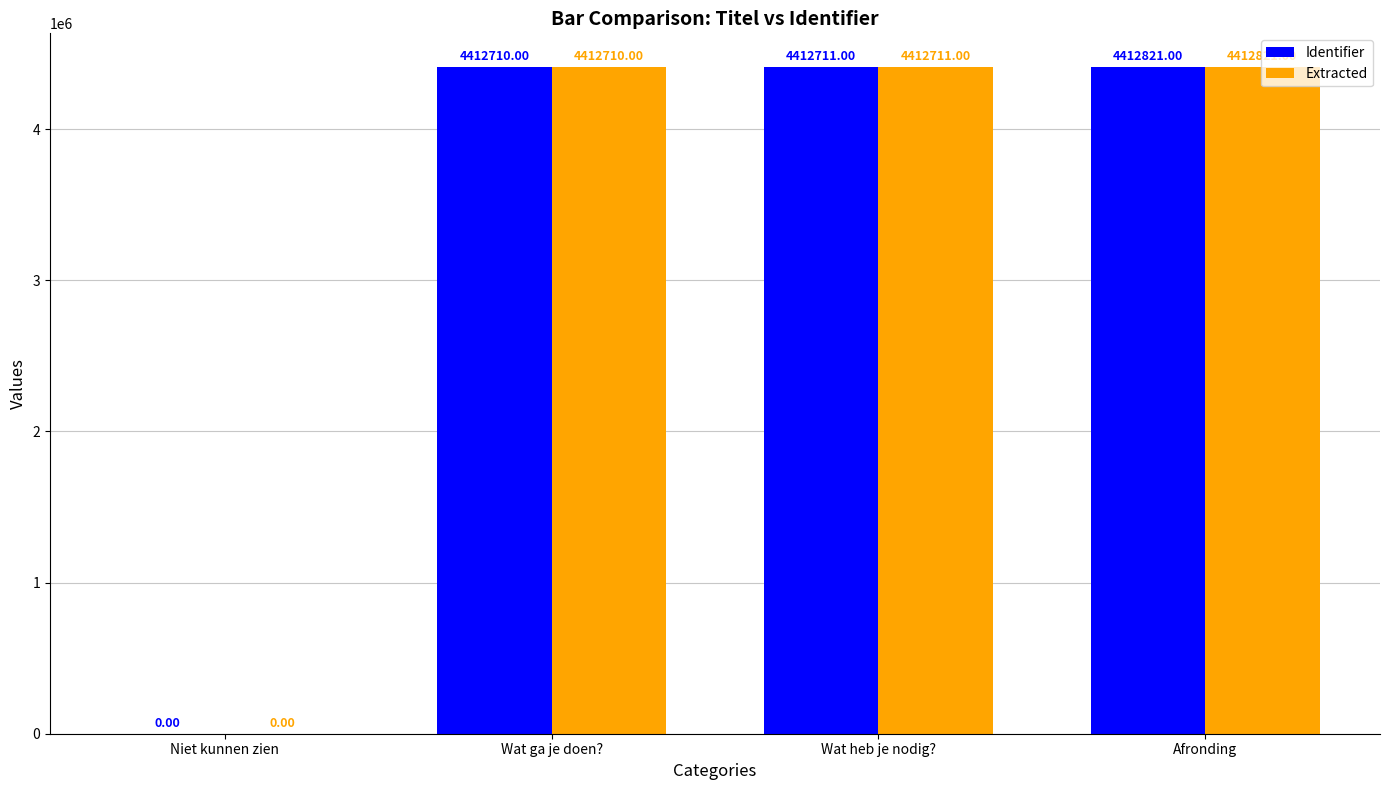

Read the Extracted value at Wat ga je doen?, to the nearest 50.

4412700